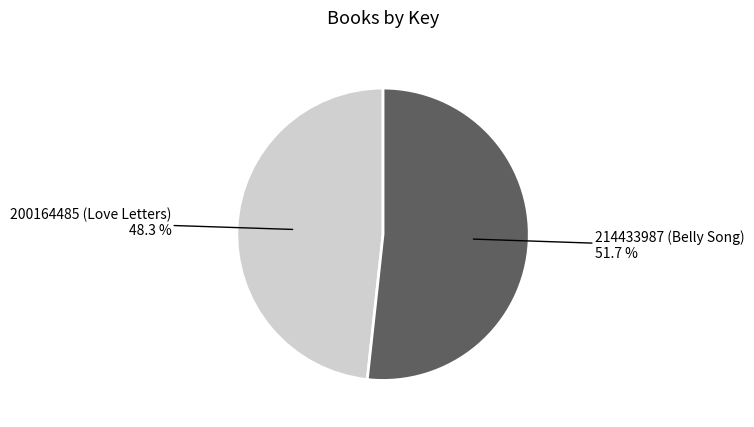

To the nearest percent, what is the combined percentage of 200164485 (Love Letters) and 214433987 (Belly Song)?

100%